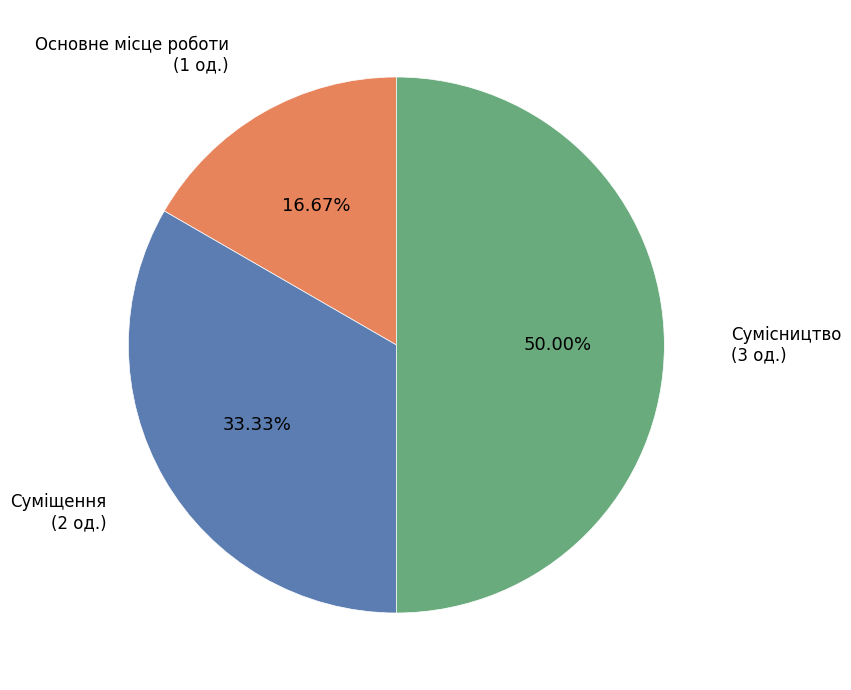

Rank the categories by value from lowest to highest.

Основне місце роботи, Суміщення, Сумісництво